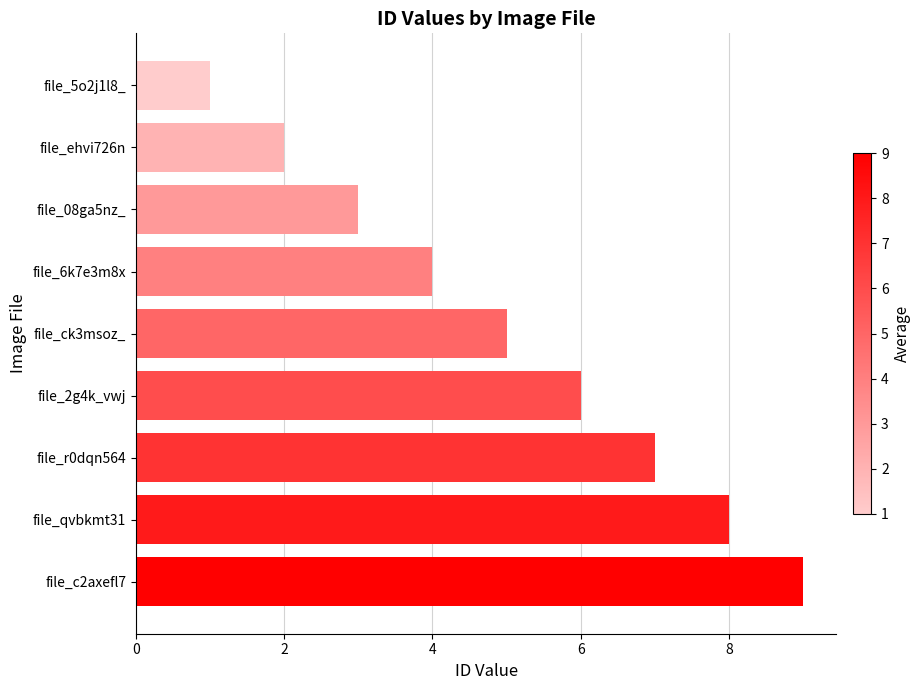

Where is the data nearest to the value 5?

file_ck3msoz_